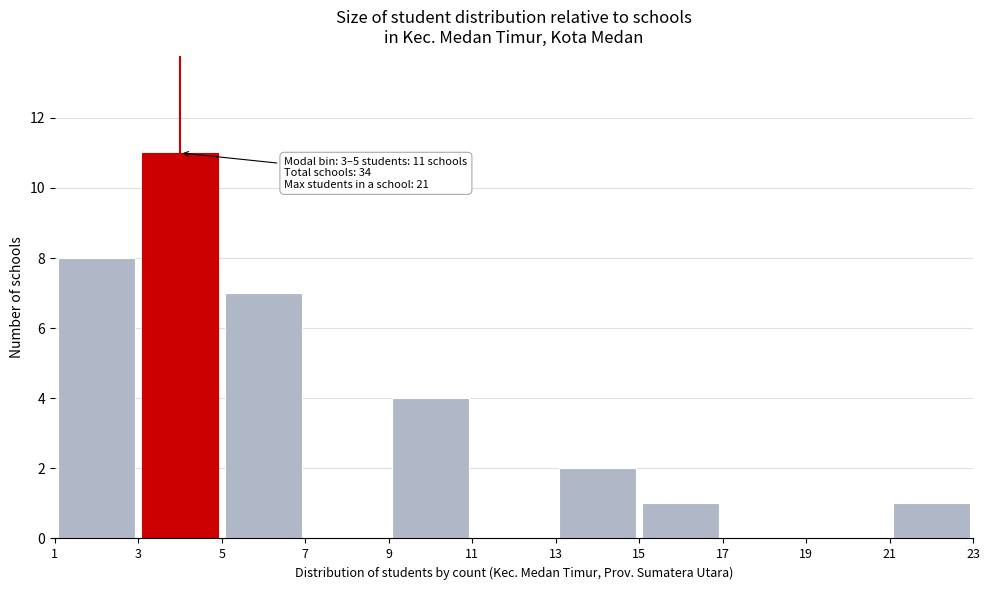

Which range on the x-axis has the tallest bar?

3 to 5